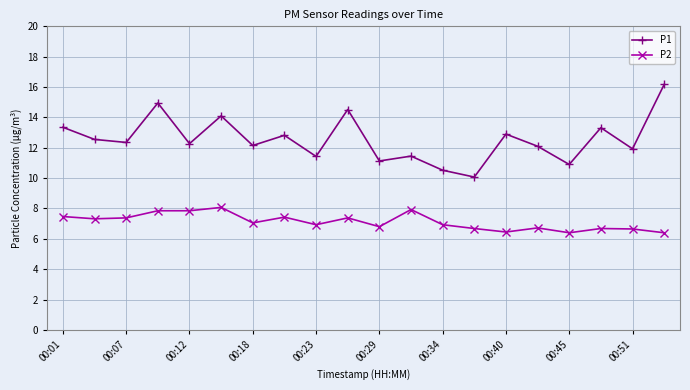

True or false: P1 and P2 intersect in this chart.

False